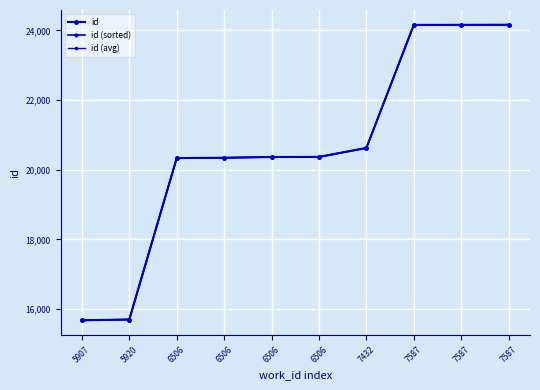

What is the difference between the maximum and minimum values in the id (sorted) series?

8487